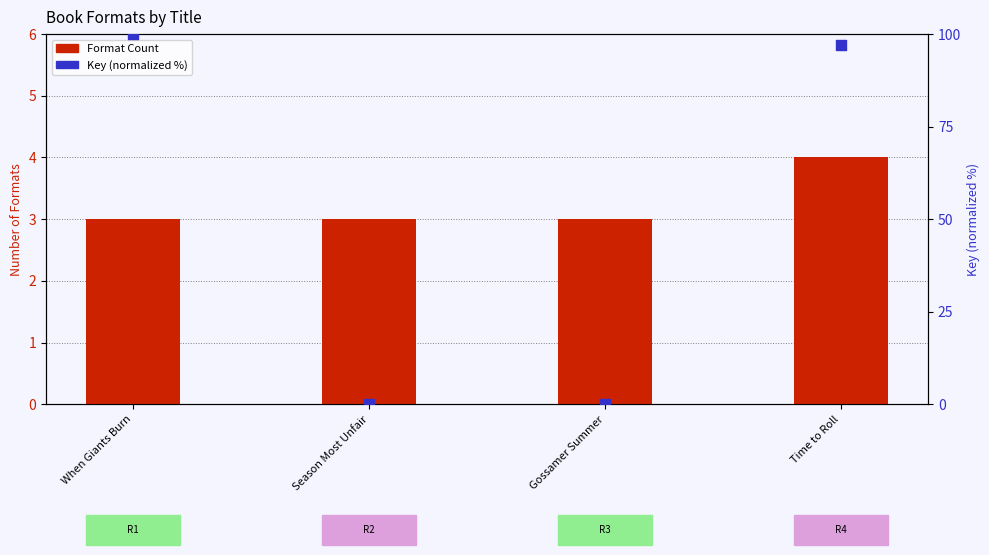

Which series reaches the maximum Y coordinate?

Key (normalized %)